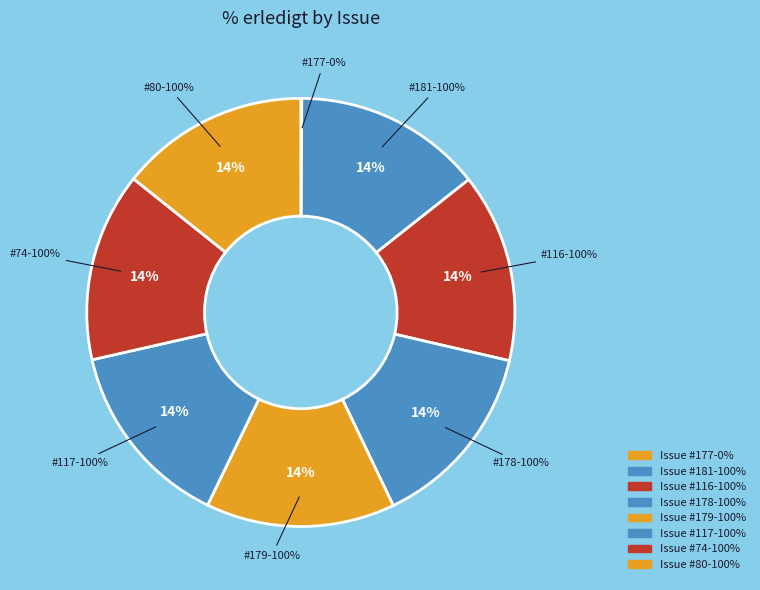

What portion of the pie excludes 117?

85.7%